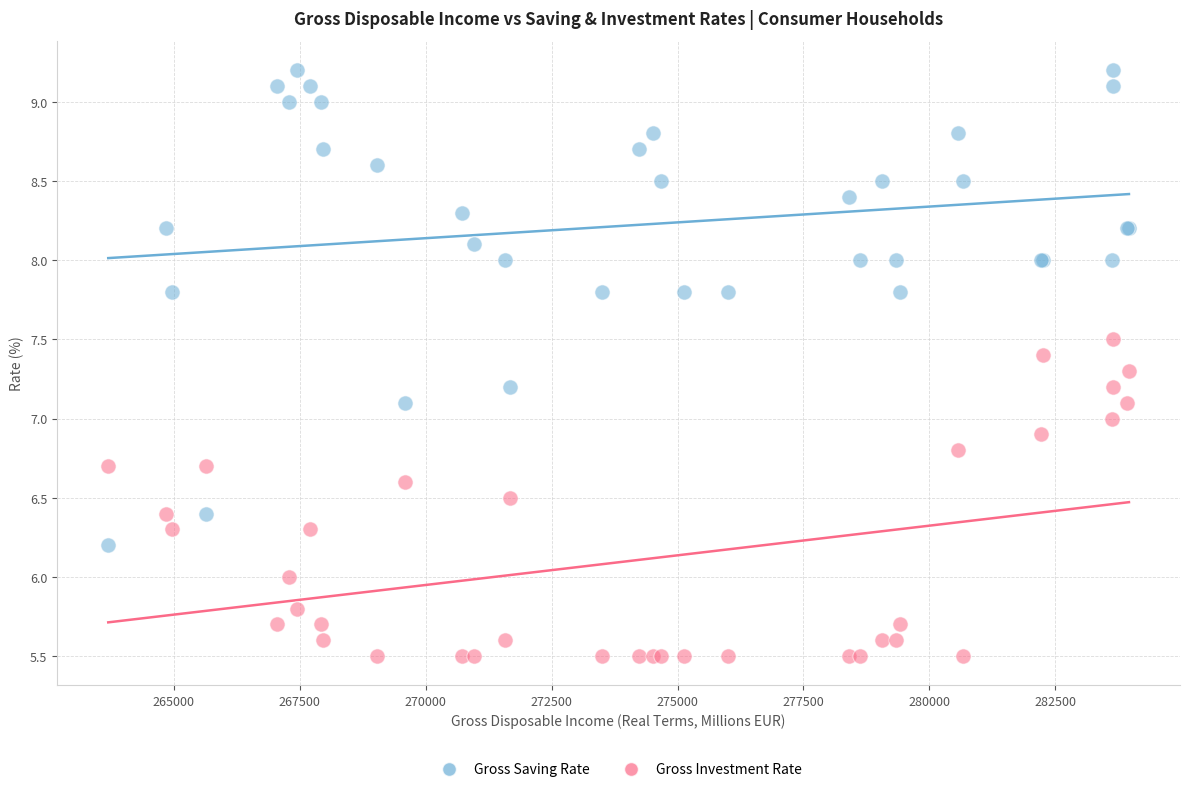

What is the X range (max minus min) for the scatter plot?

20268.0